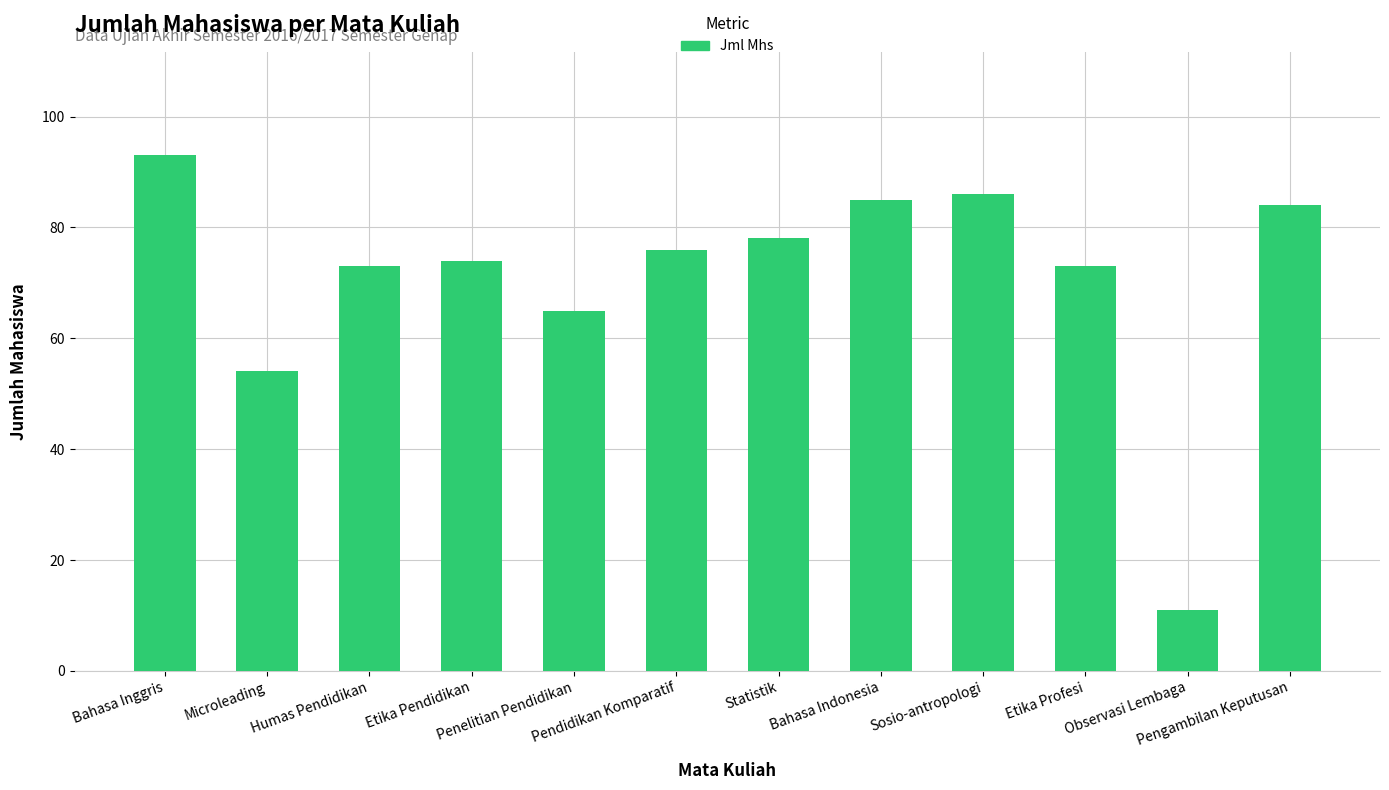

Reading left to right, list all the values displayed in this chart.

93	54	73	74	65	76	78	85	86	73	11	84